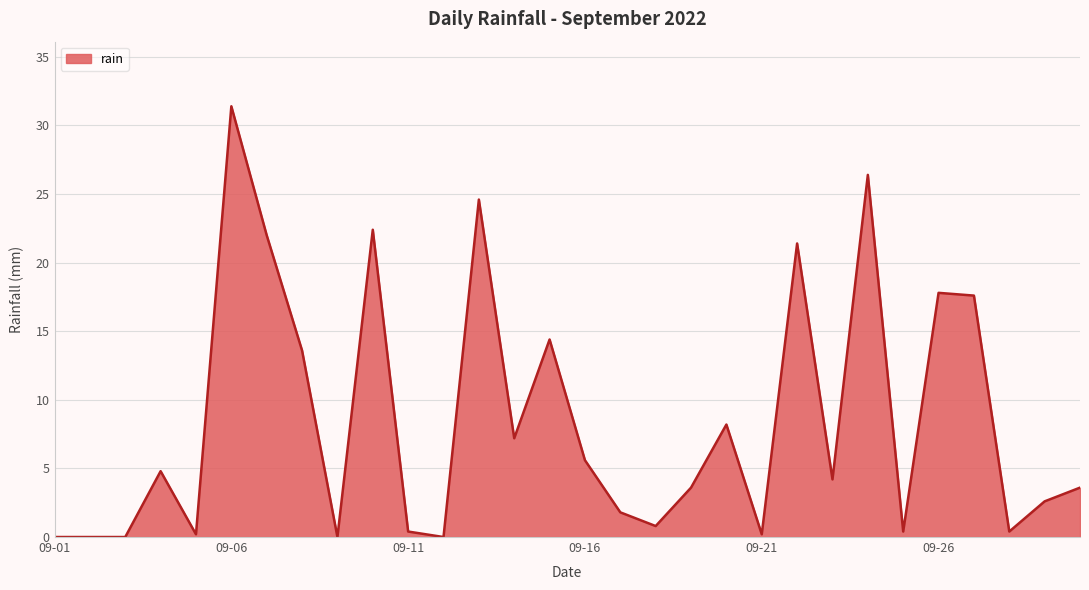

Does the chart have visible grid lines?

Yes